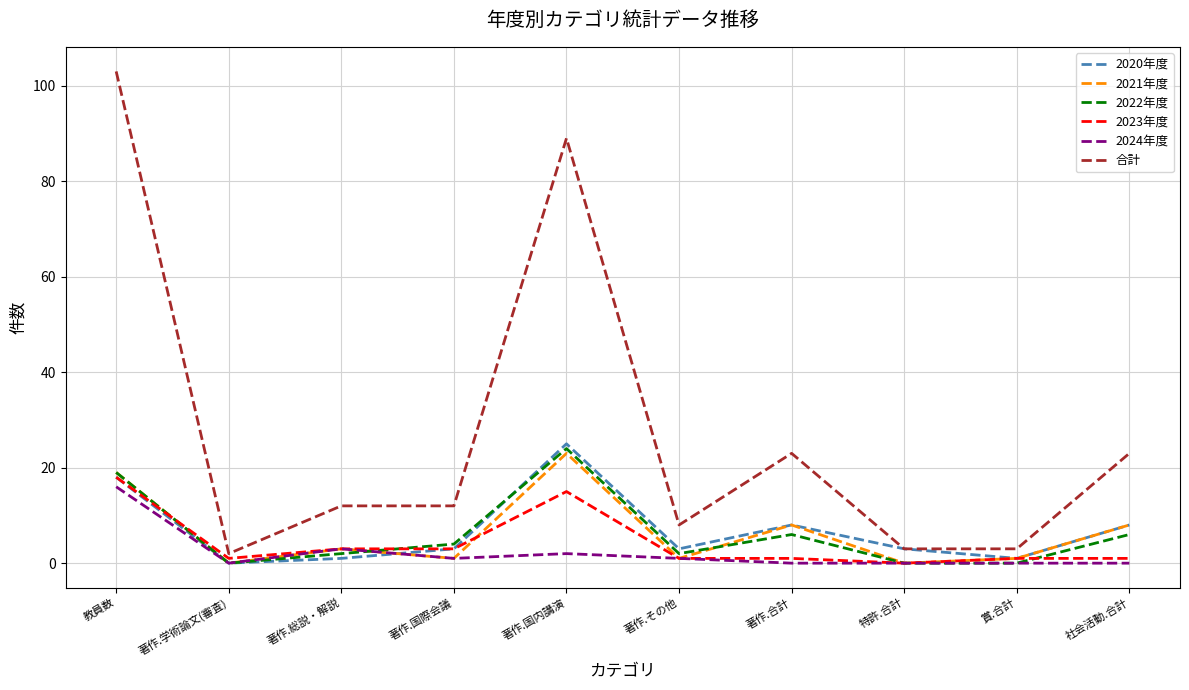

True or false: 2023年度 and 合計 intersect in this chart.

False